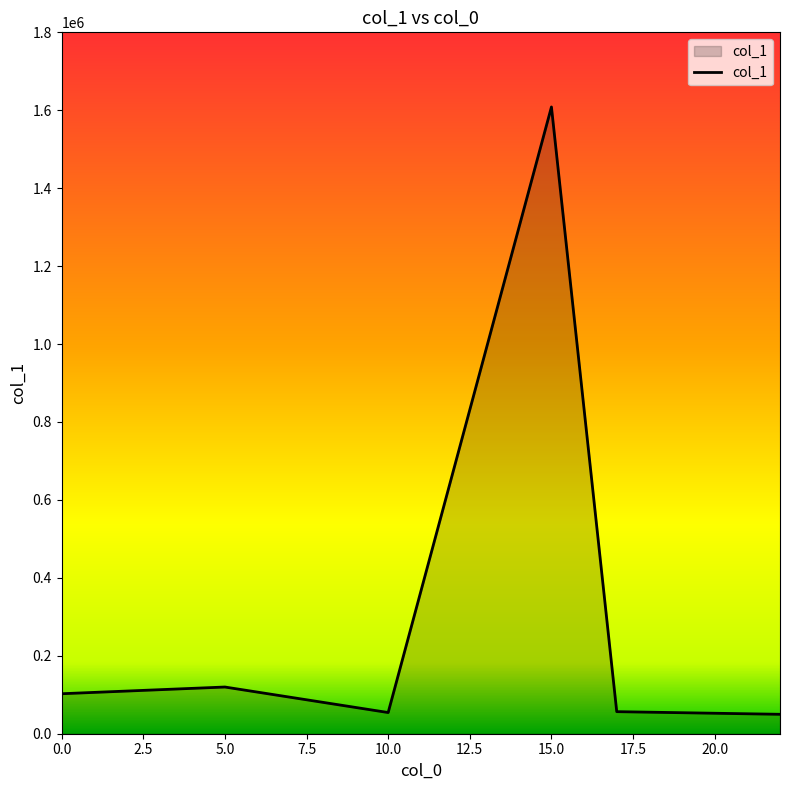

What is the minimum value shown in the chart?

49829